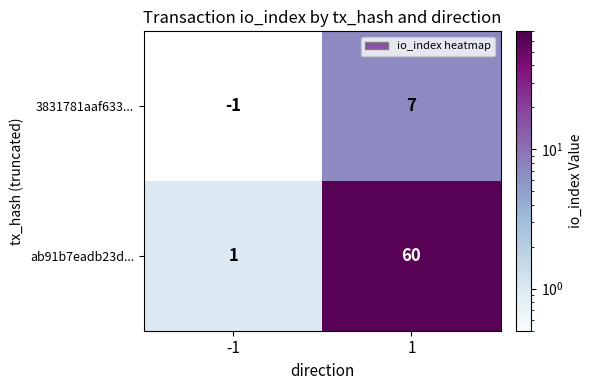

How many distinct data groups are displayed?

2